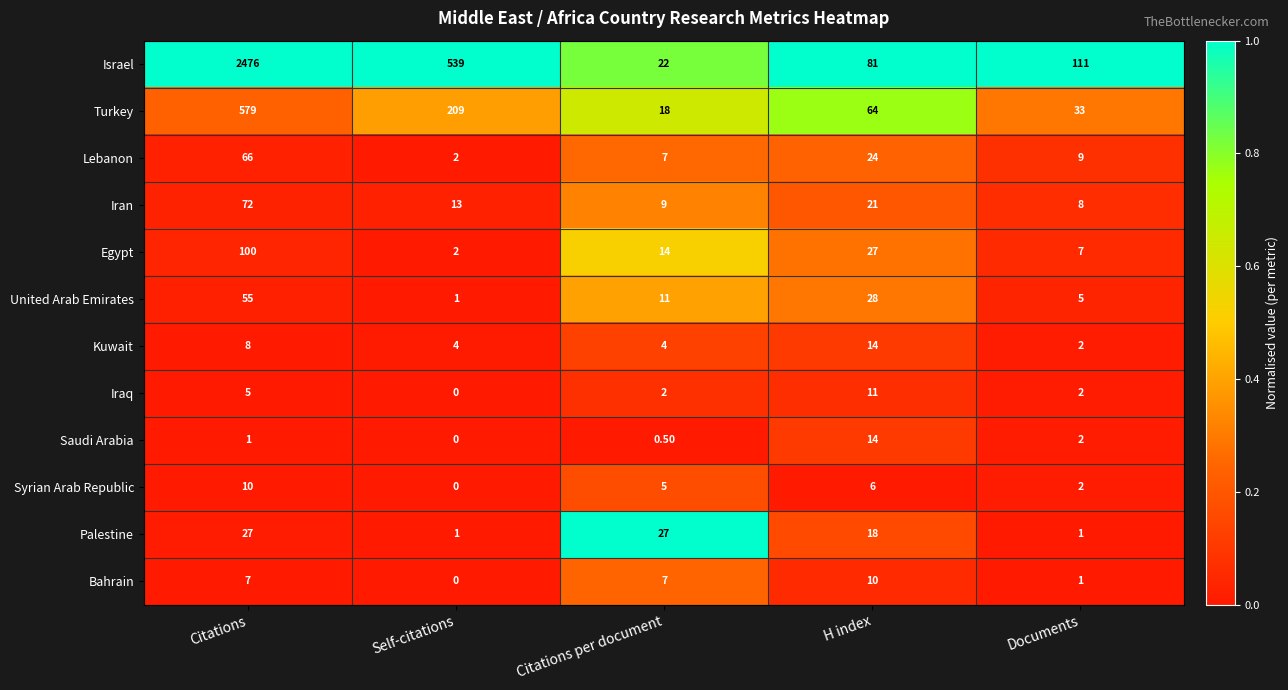

Which series changed the most between Citations and Documents?

Israel